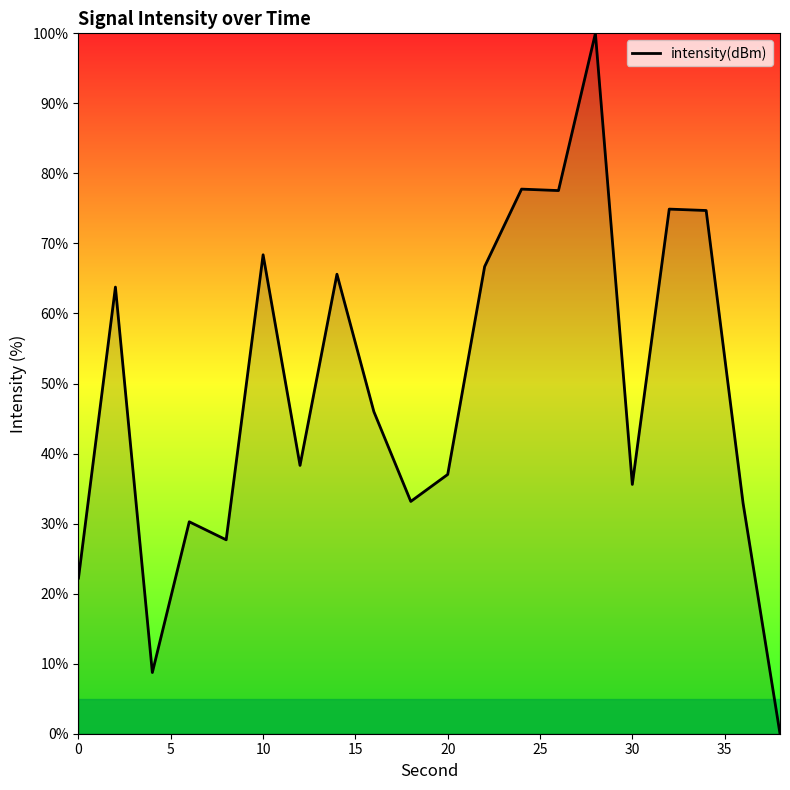

What is the difference between the maximum and minimum values?

100.0